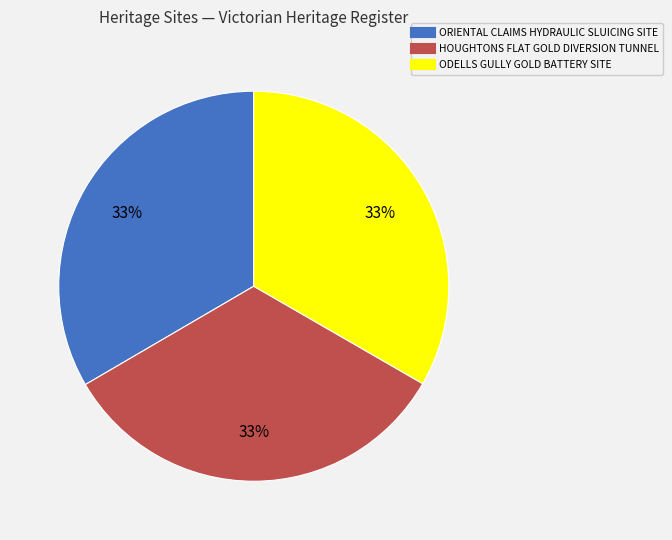

Do HOUGHTONS FLAT GOLD DIVERSION TUNNEL and ORIENTAL CLAIMS HYDRAULIC SLUICING SITE together represent more than half of the pie?

Yes